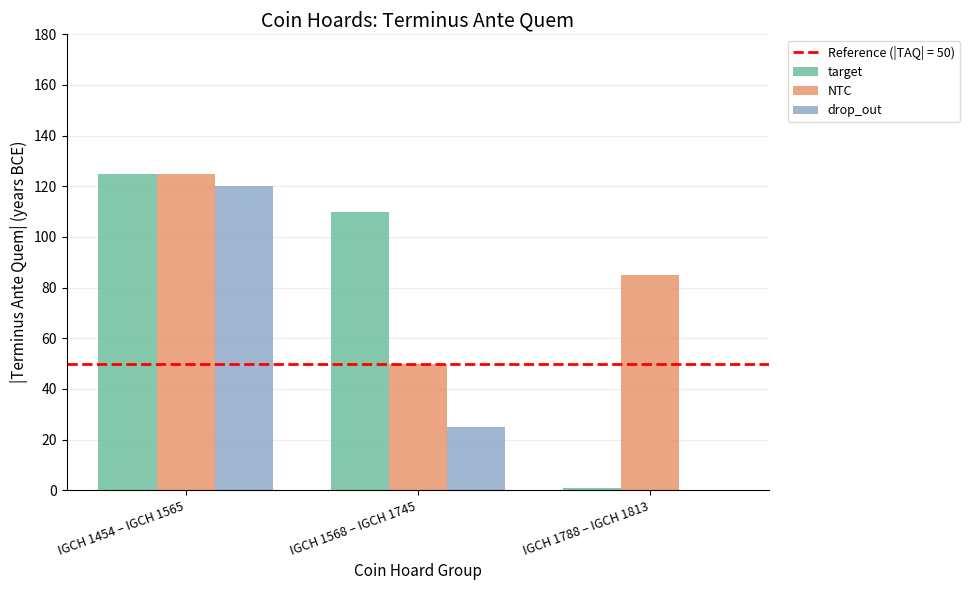

At which label is target closest to 63?

IGCH 1568 – IGCH 1745